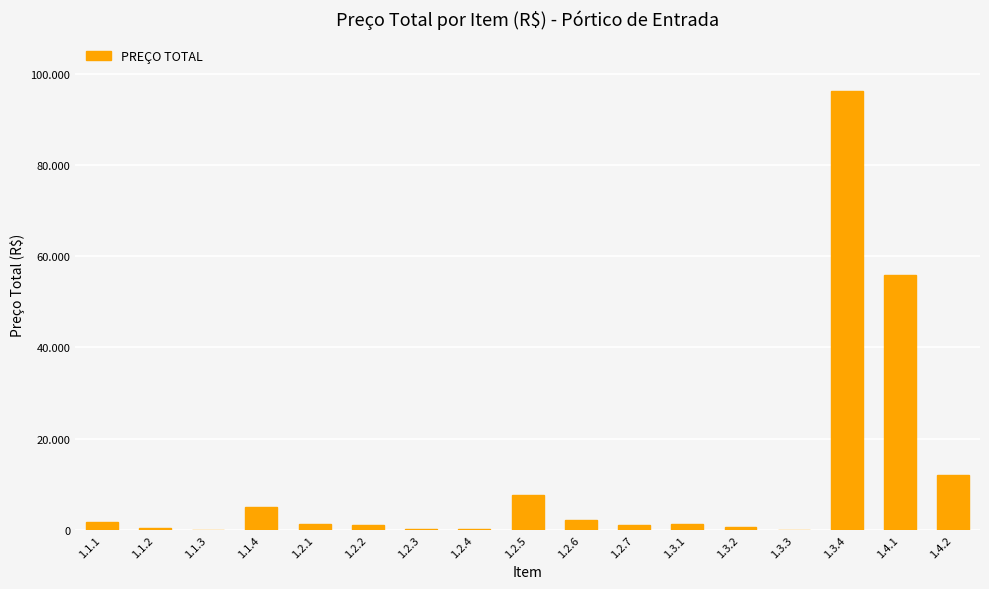

Are the bars horizontal?

No